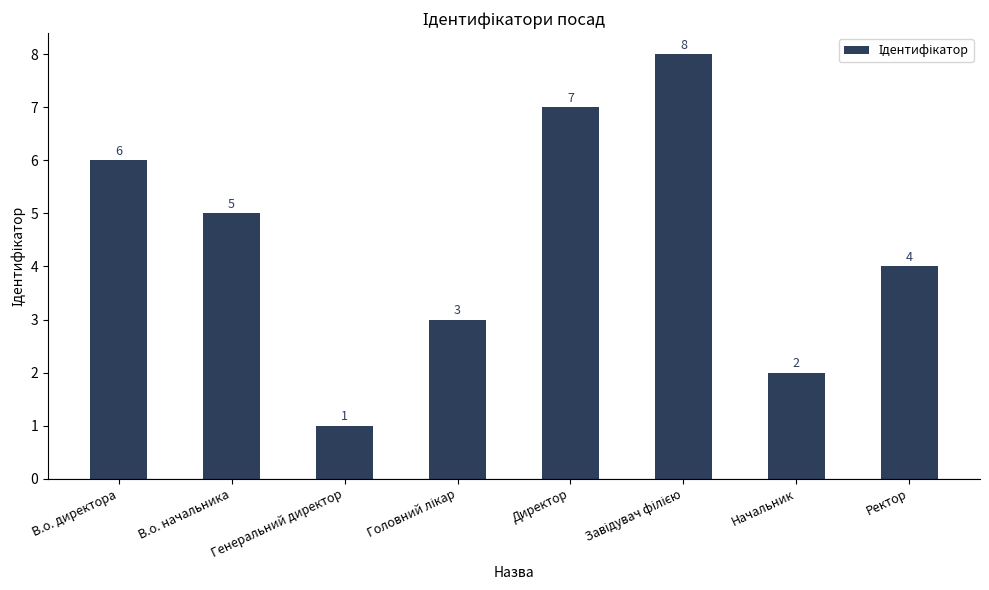

What is the label of the 8th bar from the left?

Ректор